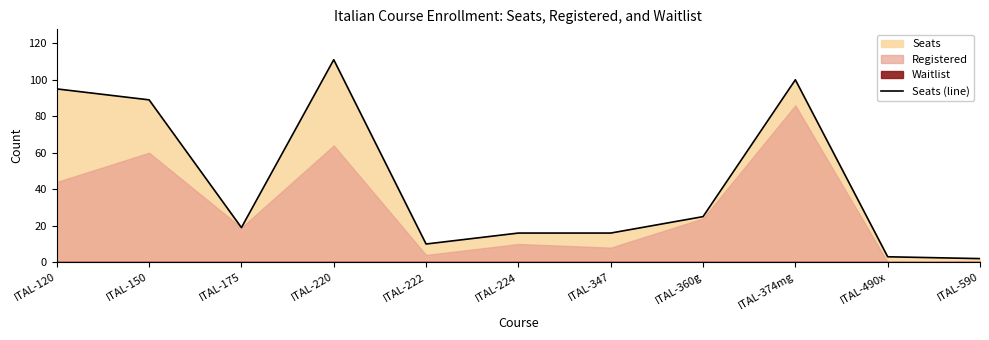

Rank the categories by value from lowest to highest.

ITAL-590, ITAL-490x, ITAL-222, ITAL-224, ITAL-347, ITAL-175, ITAL-360g, ITAL-150, ITAL-120, ITAL-374mg, ITAL-220